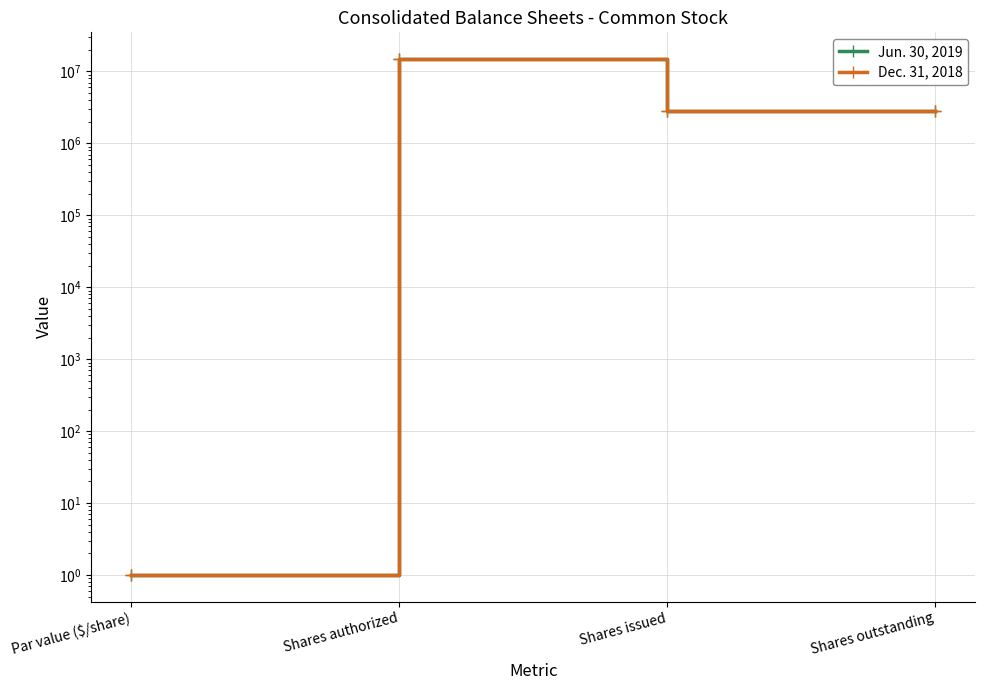

Reading left to right, list all the values displayed in this chart.

Jun. 30, 2019: Par value ($/share)=1	Shares authorized=15000000	Shares issued=2821230	Shares outstanding=2821230
Dec. 31, 2018: Par value ($/share)=1	Shares authorized=15000000	Shares issued=2814157	Shares outstanding=2814157